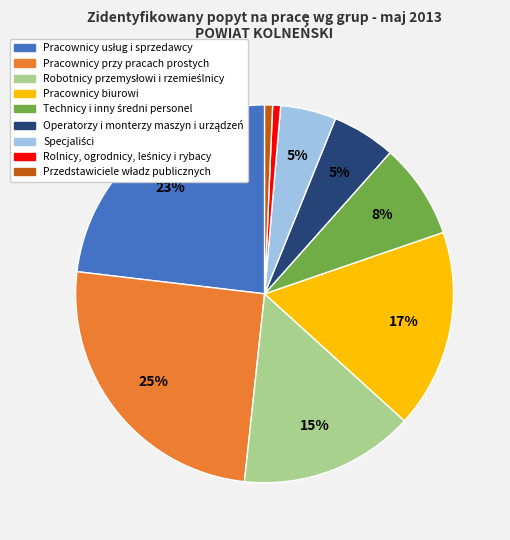

Count the number of slices in the pie.

9